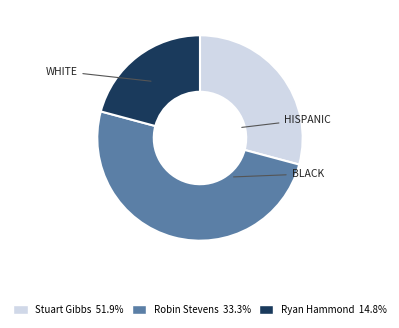

Between Stuart Gibbs and Ryan Hammond, which is larger?

Stuart Gibbs